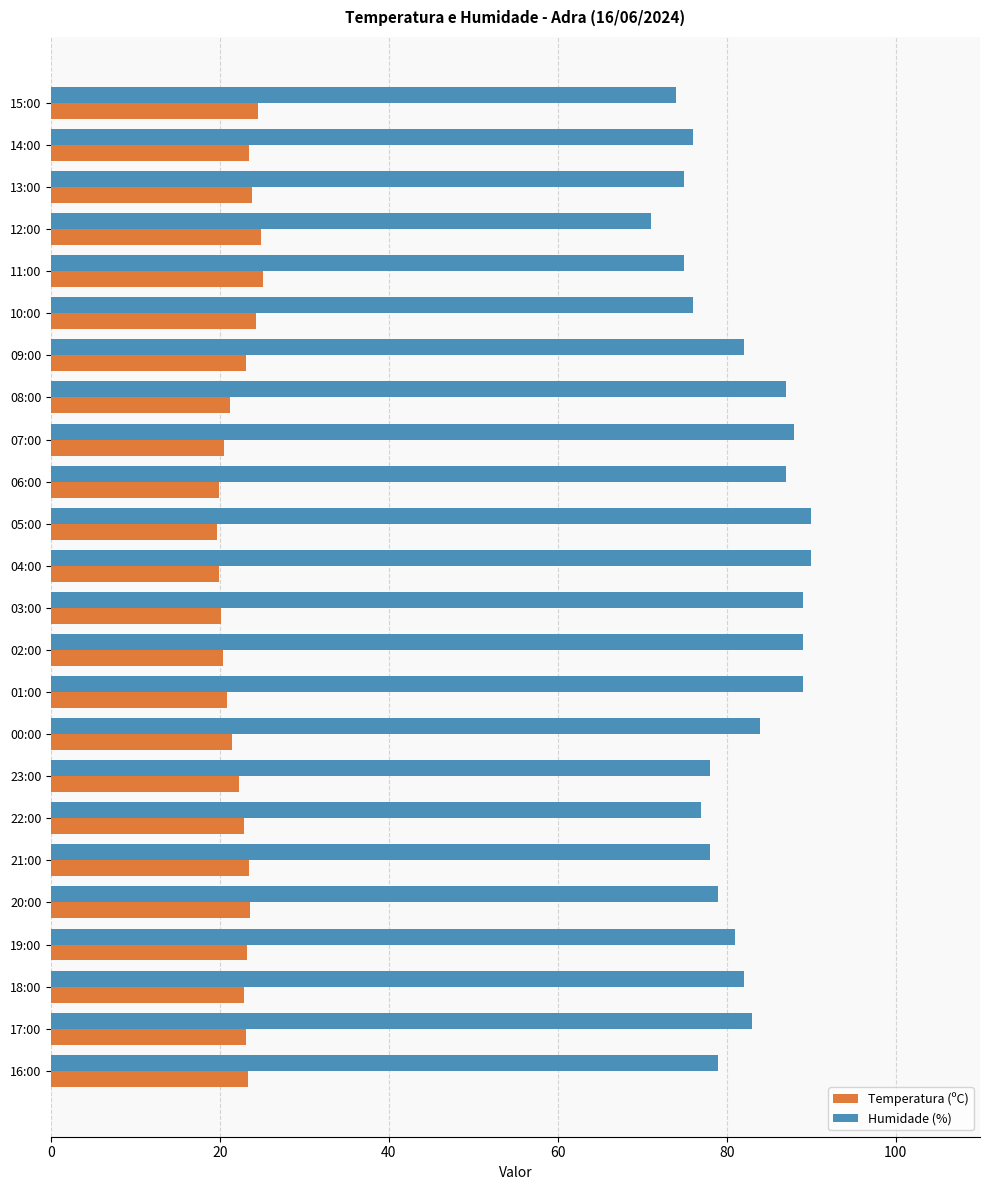

Which series has the largest range (max minus min)?

Humidade (%)